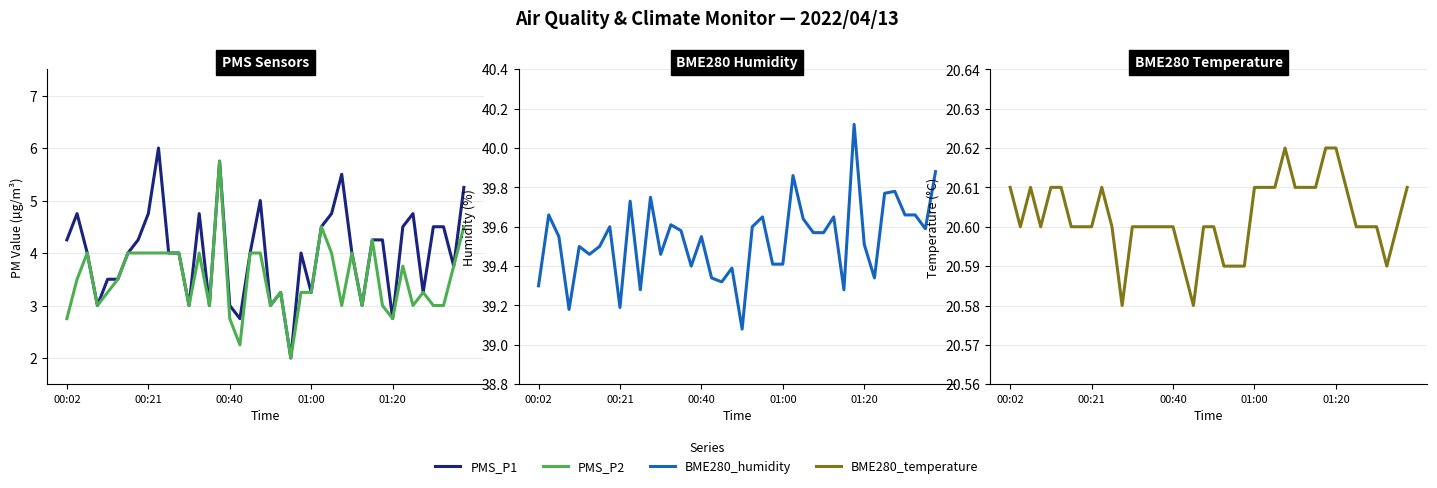

True or false: PMS_P2 and PMS_P1 cross at least once.

False